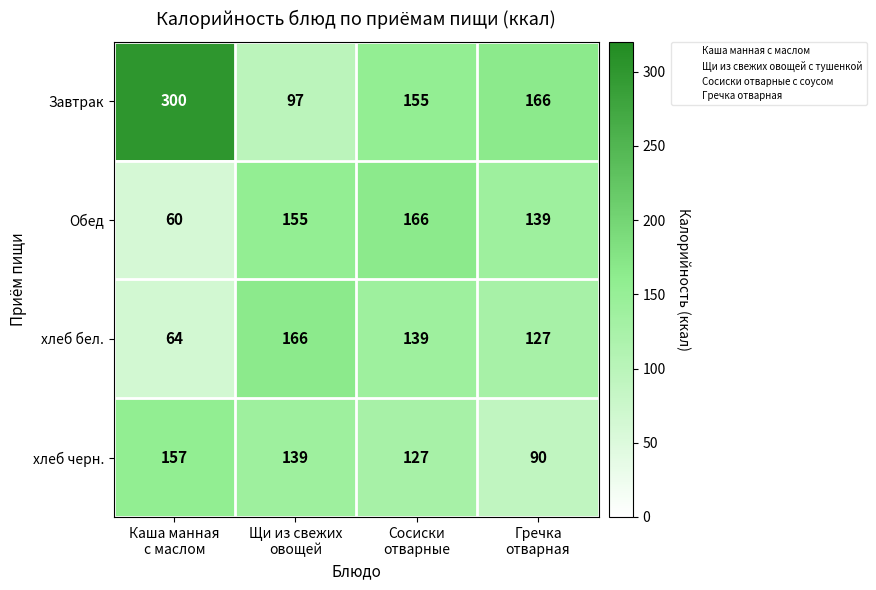

Which series has the largest total across all categories?

Завтрак